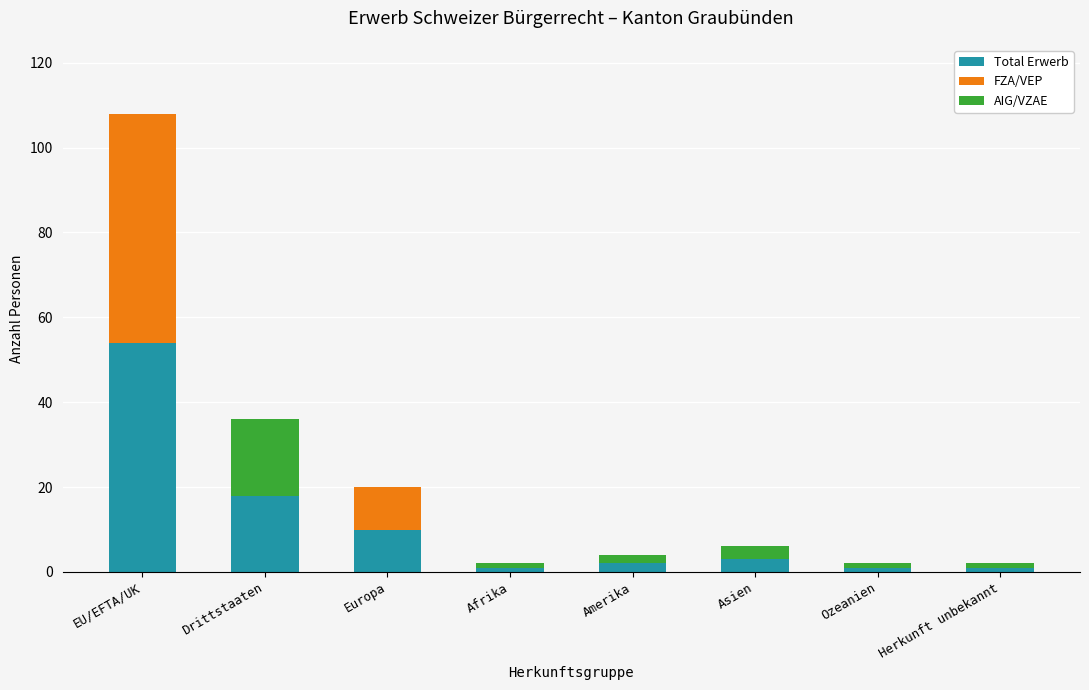

What is the sum of the Total Erwerb values at Europa and Asien?

13